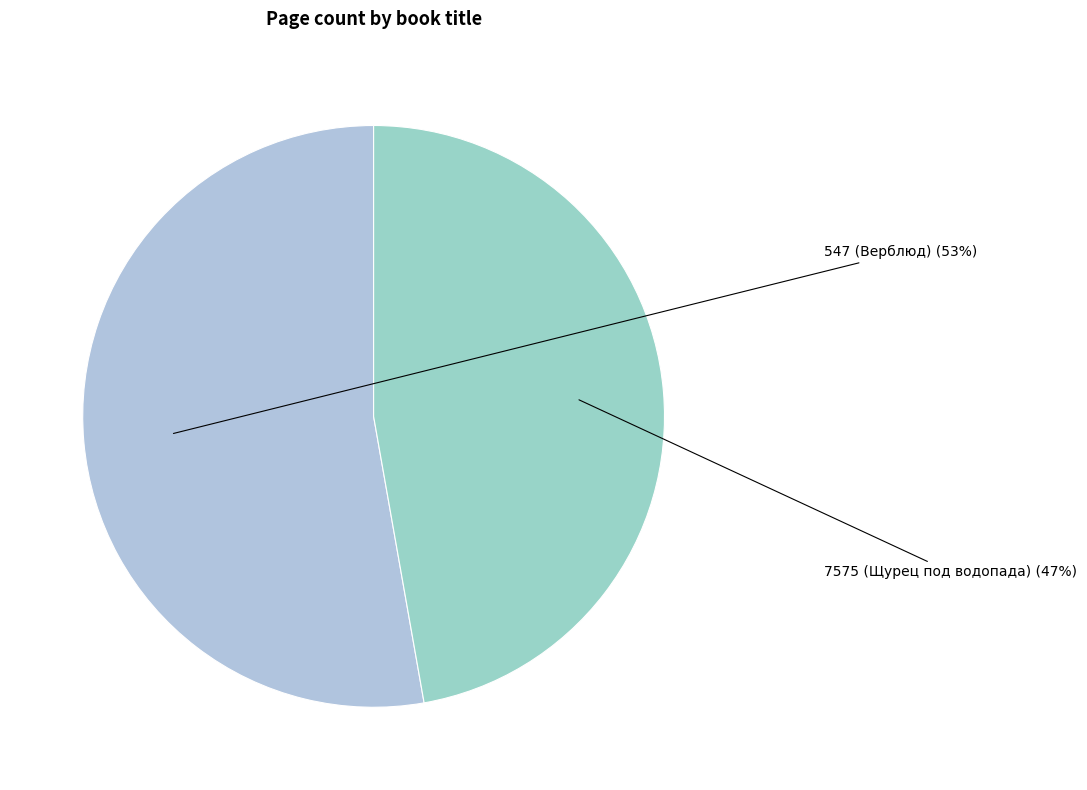

Is there any slice that represents more than half of the pie?

Yes